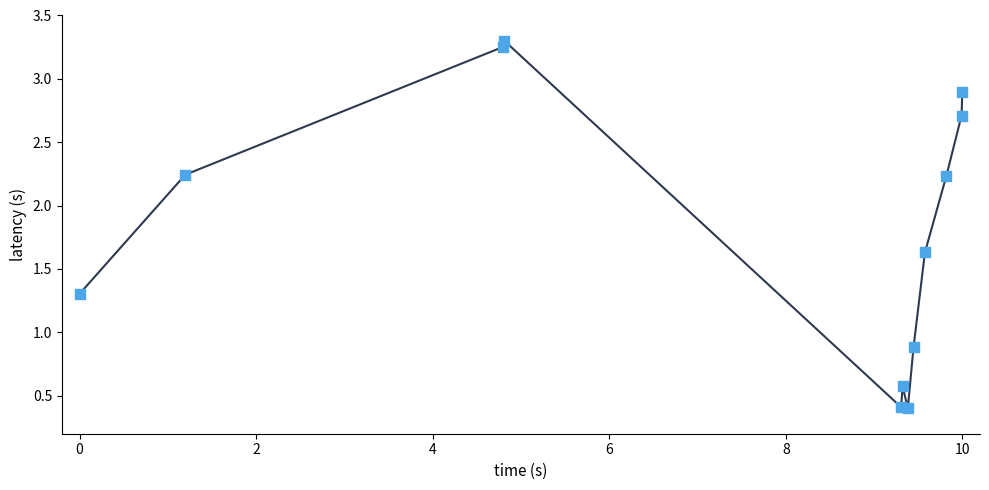

What Y value in the scatter plot is closest to 1?

0.9